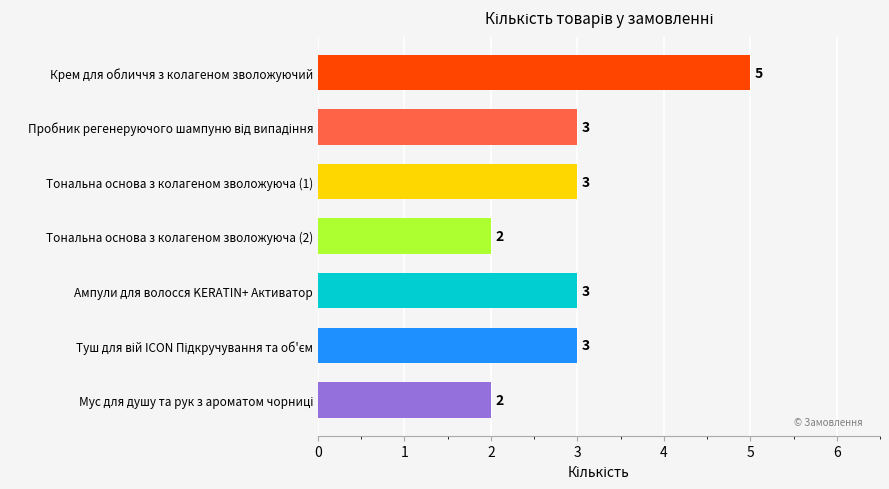

Are the bars grouped side by side (vs. stacked)?

No